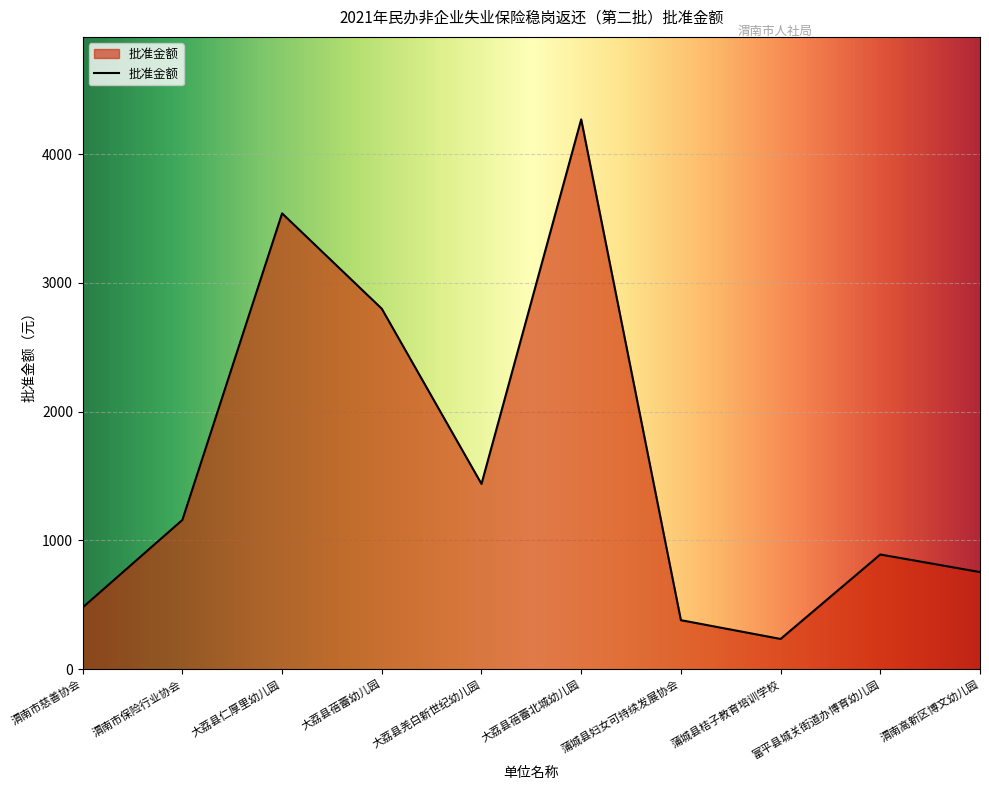

Reading left to right, extract all data points from this chart.

479.7	1159.5	3540.2	2799.6	1439.1	4270.0	381.1	235.2	891.0	754.4